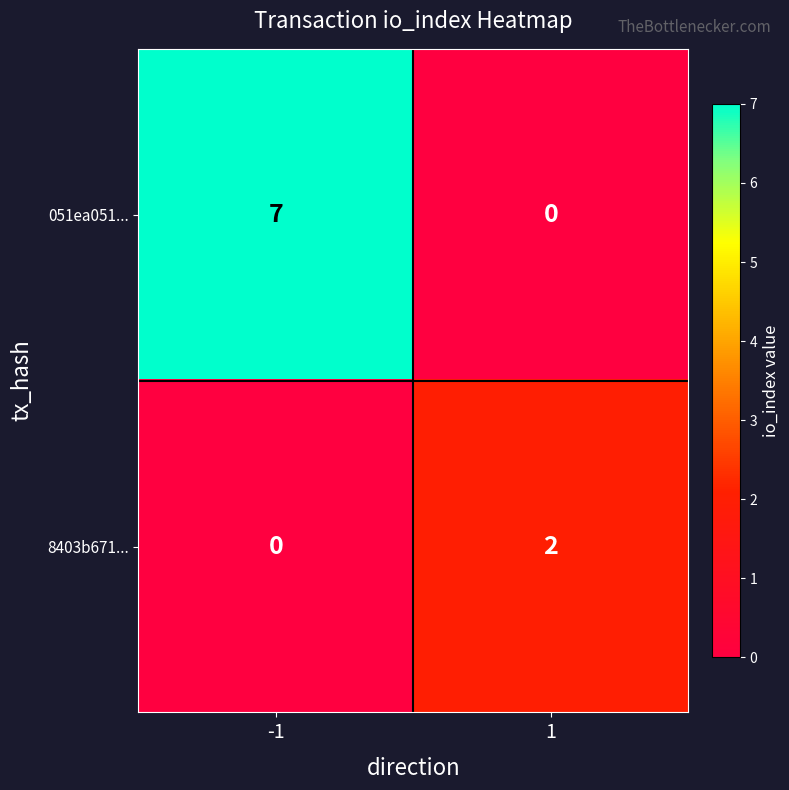

How many data points in 051ea051... are less than 7?

1